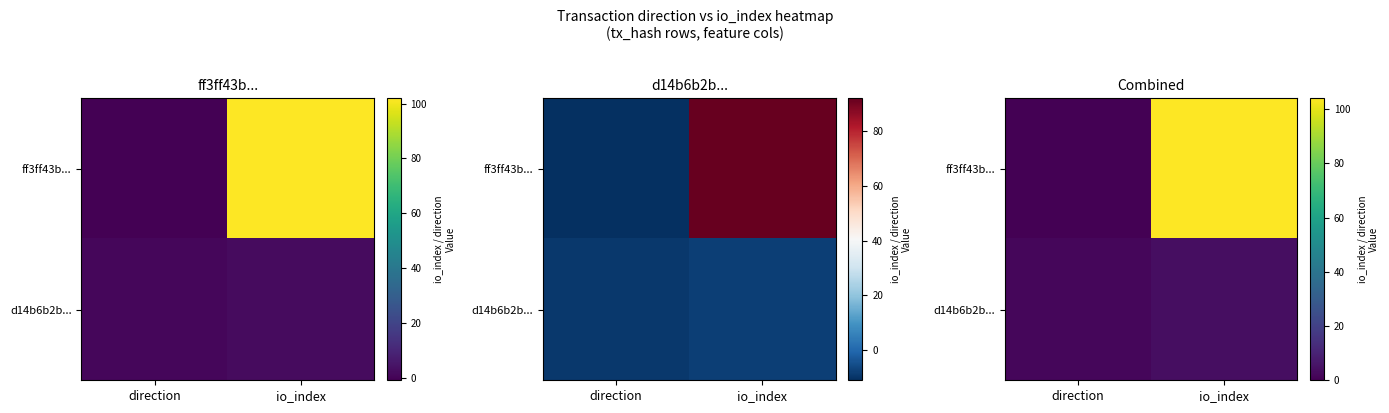

How many d14b6b2b... values are between 2 and 4?

2